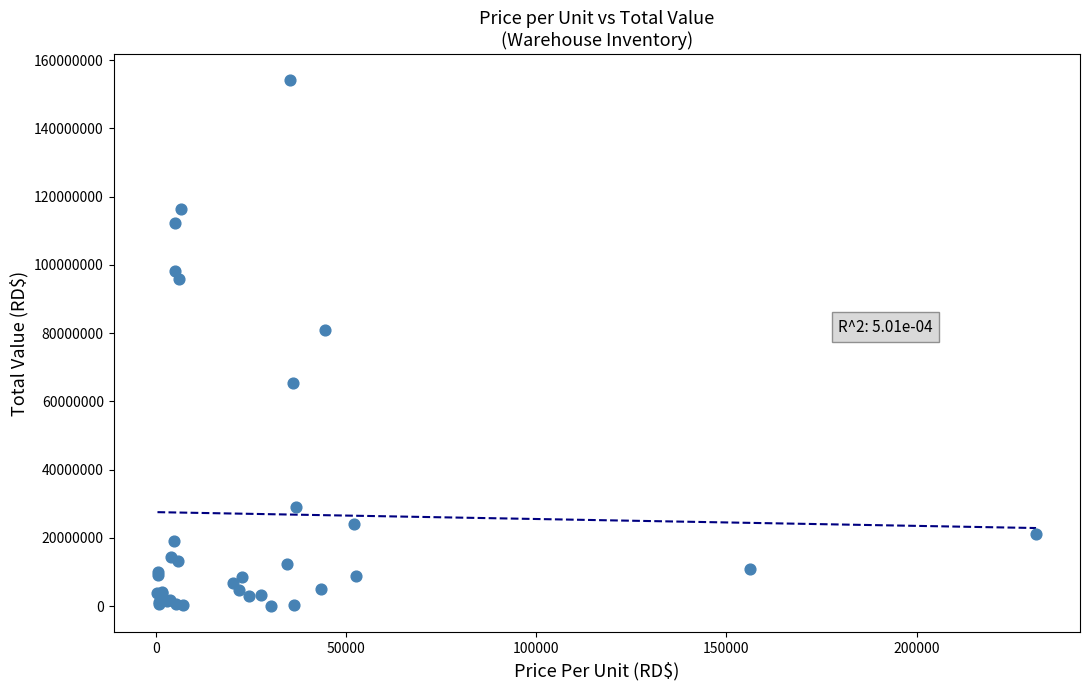

What Y value in the scatter plot is closest to 77079942?

80865400.0